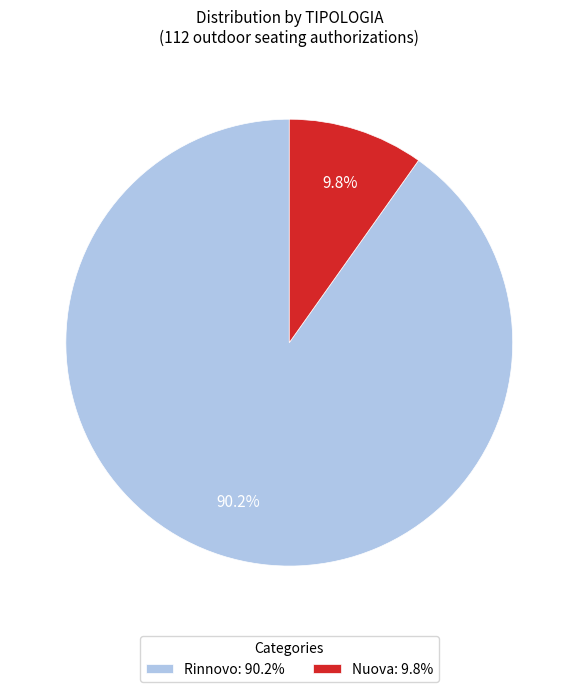

What is the smallest slice in the pie chart?

Nuova